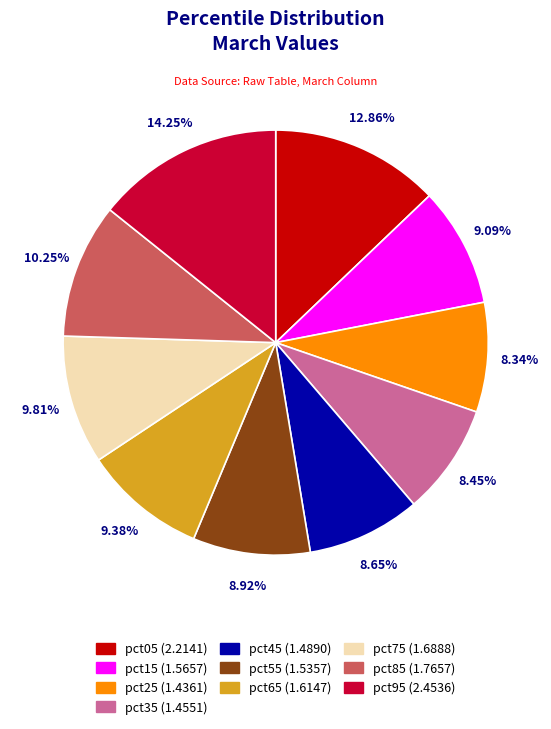

Combined, what portion of the pie is pct45 and pct95?

22.9%